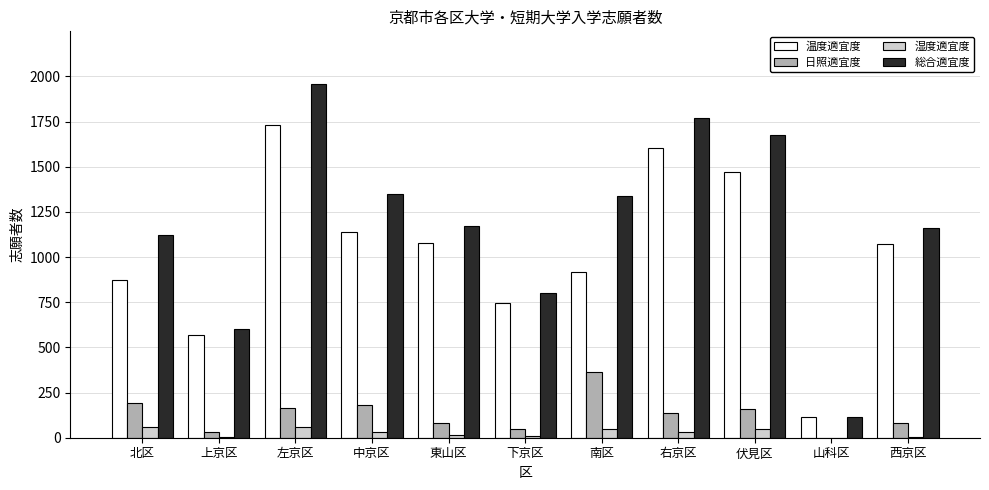

What is the average value of the 総合適宜度 series?

1187